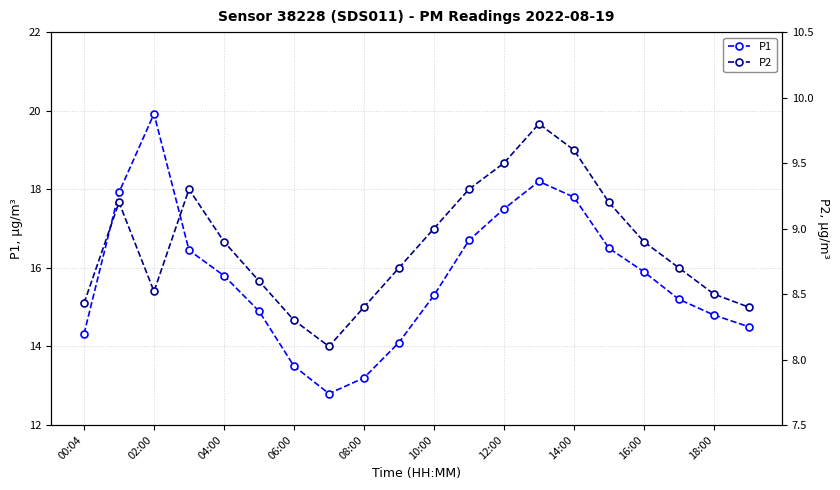

True or false: P1 has a value of 9.6 at 12:00.

False